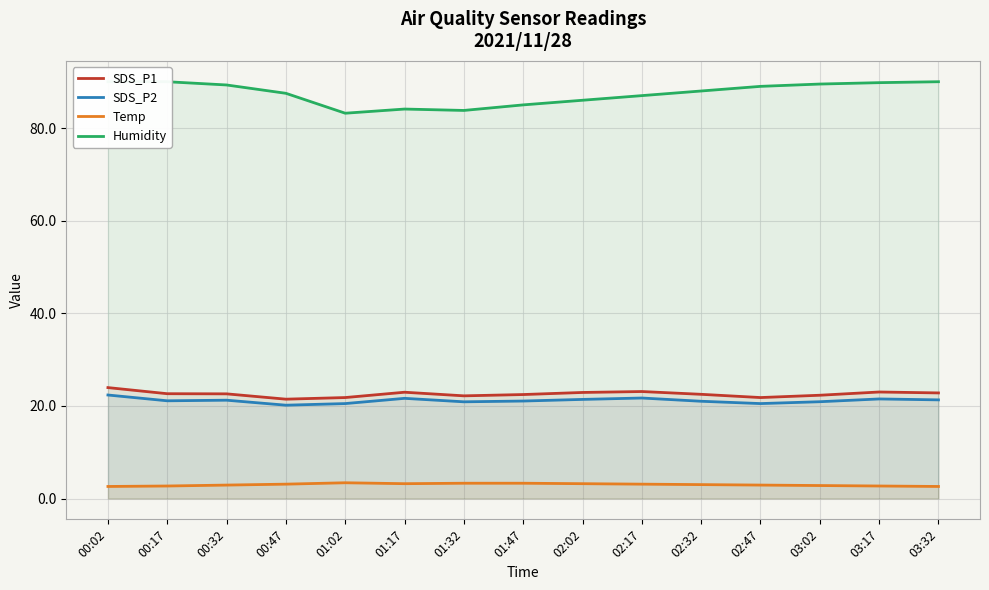

Is it true that Temp equals 5.9 at 01:32?

False